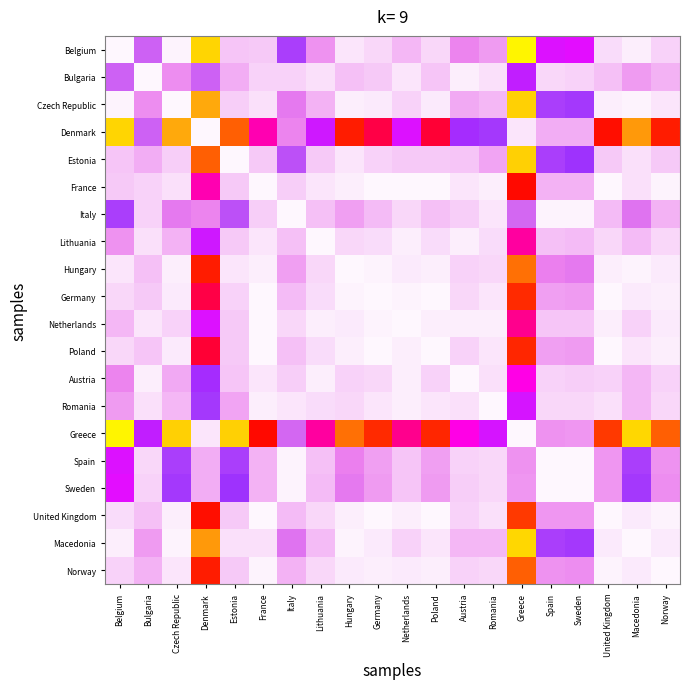

What is the maximum value shown in the chart?

1.0